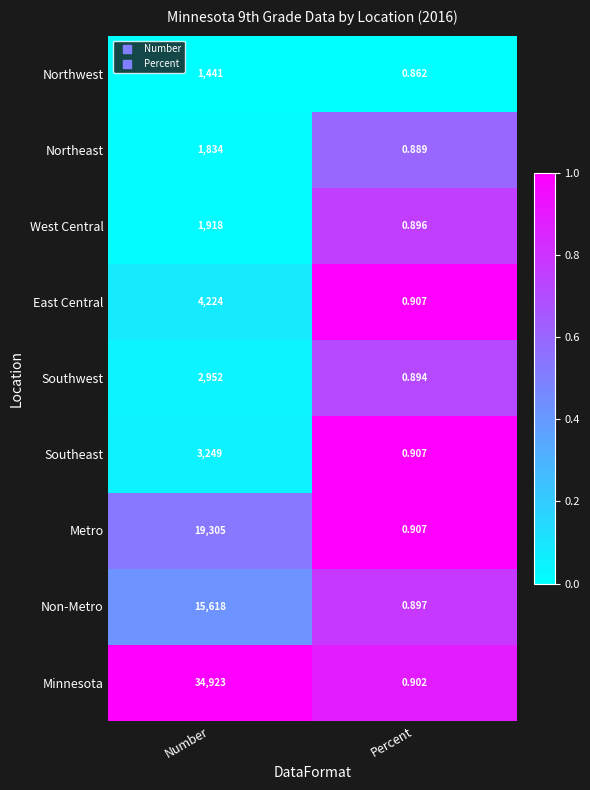

At which category does the chart reach its minimum across all series?

Percent